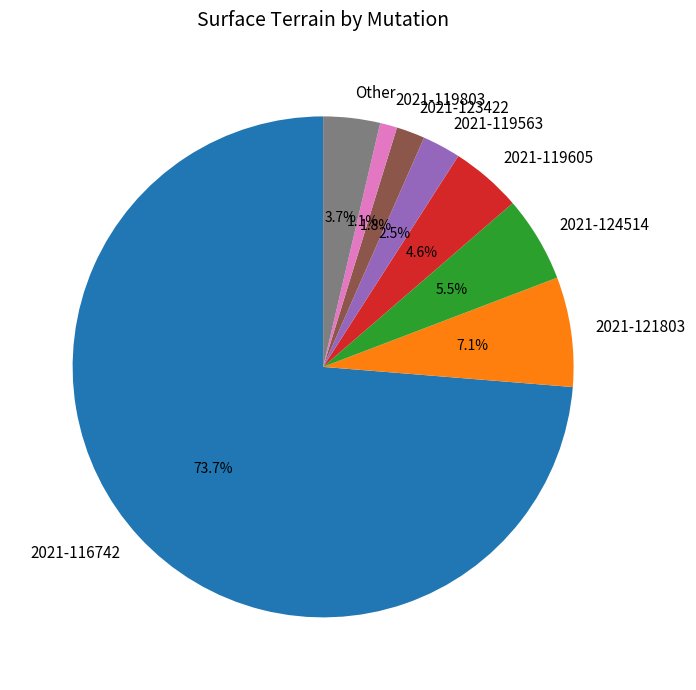

Combined, what portion of the pie is 2021-116742 and 2021-119803?

74.8%